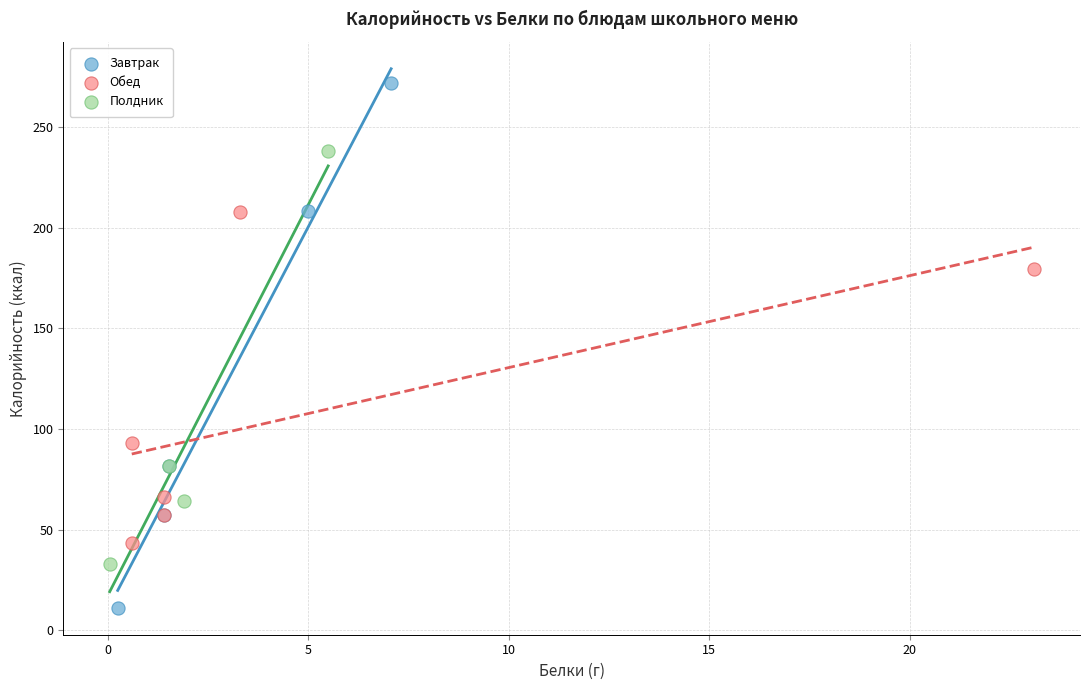

What are all the series names shown in the legend?

Завтрак, Обед, Полдник